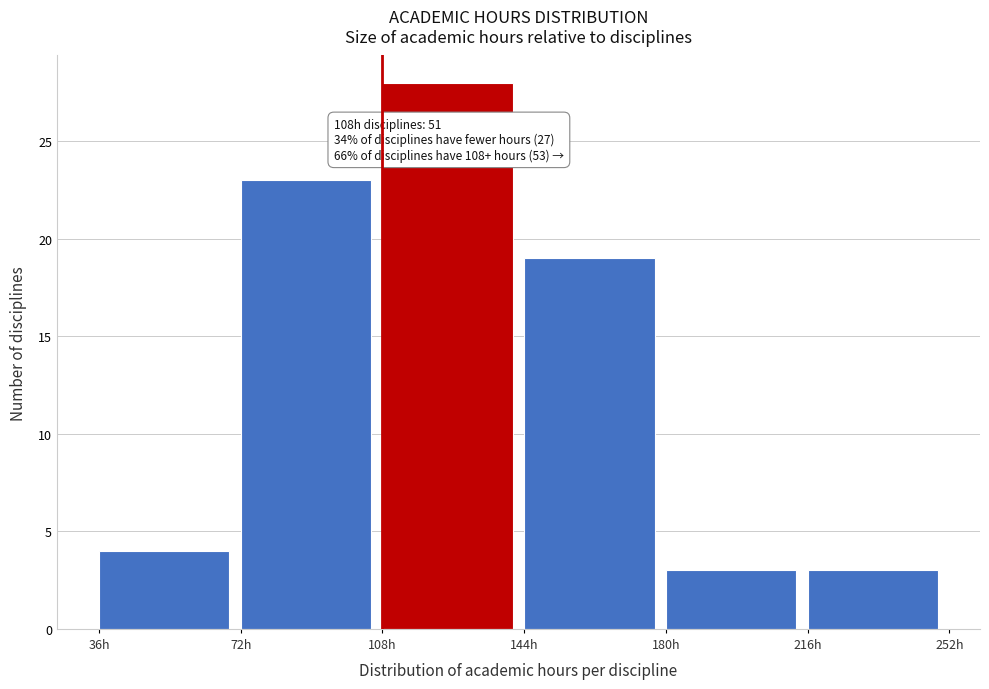

Which range on the x-axis has the tallest bar?

108 to 144